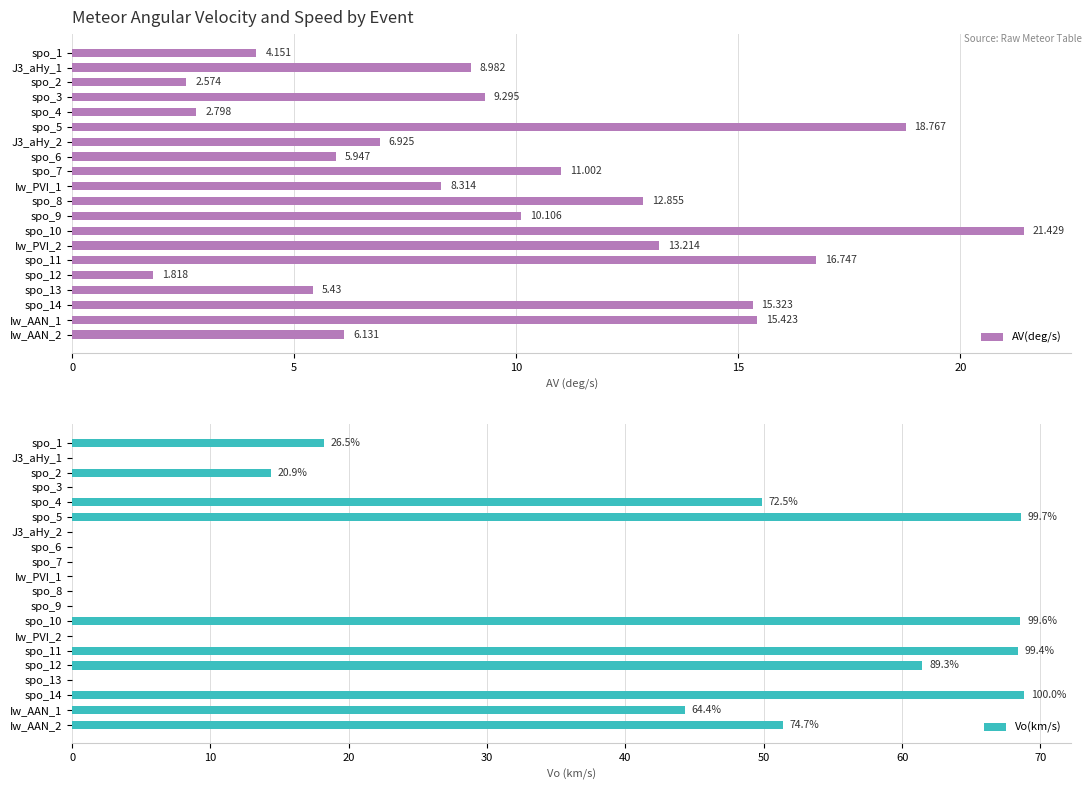

How many data points in AV(deg/s) are above 9?

10